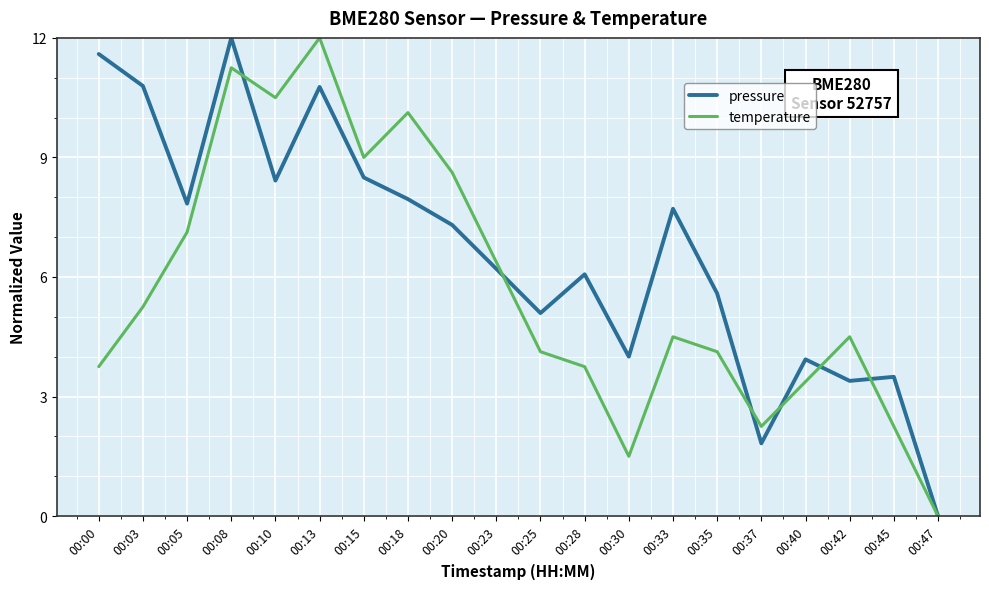

Does the chart display data point markers on the line(s)?

No